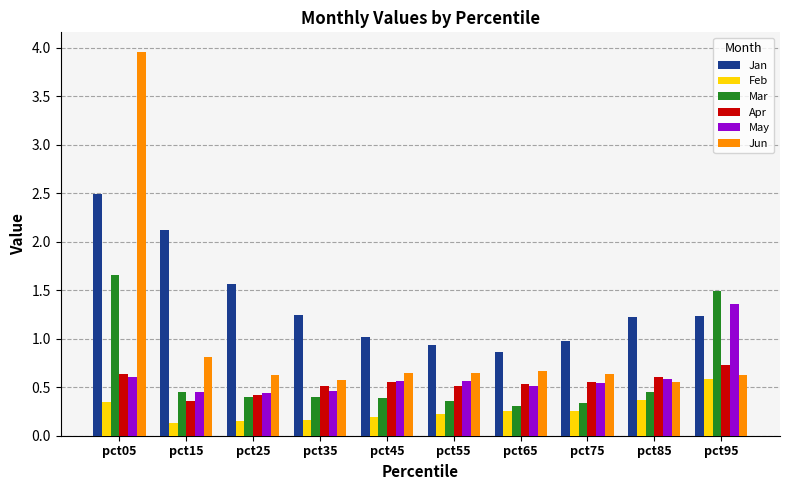

What is the spread (max minus min) of values at pct35?

1.1